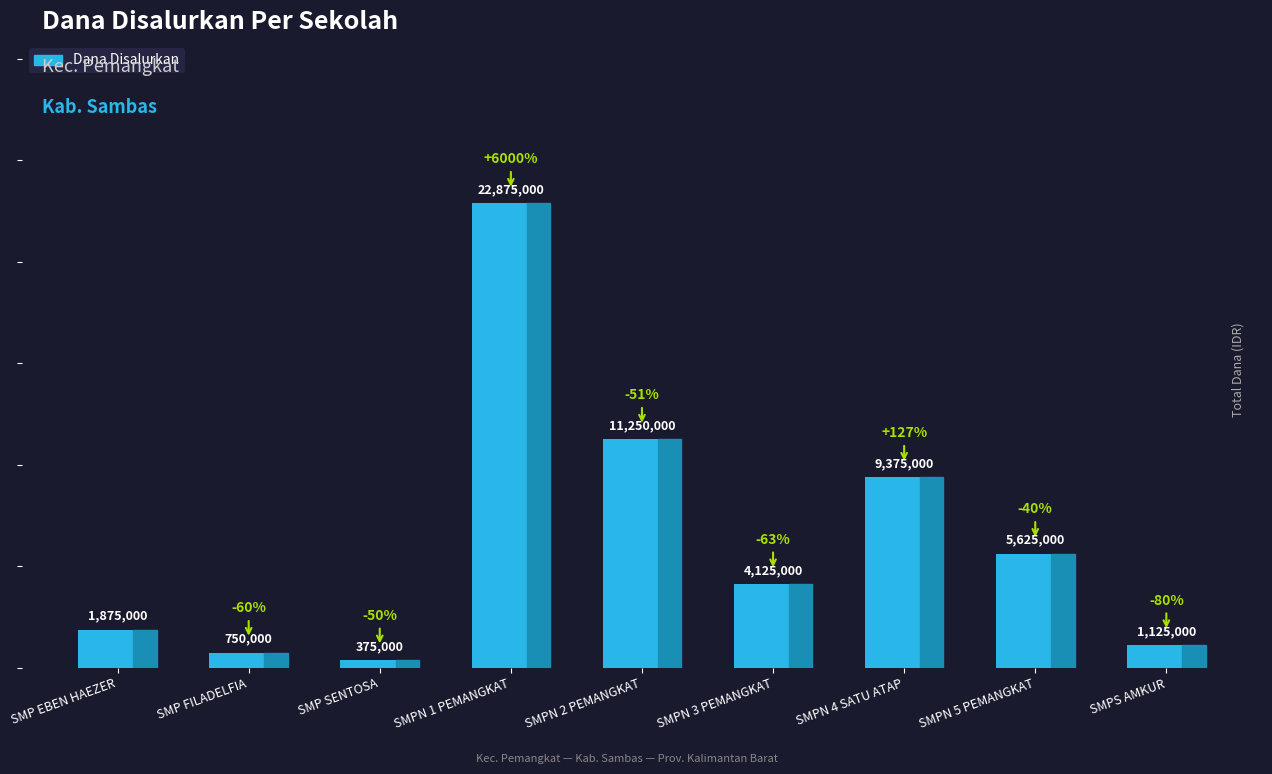

Which has a higher value, SMP SENTOSA or SMPS AMKUR?

SMPS AMKUR